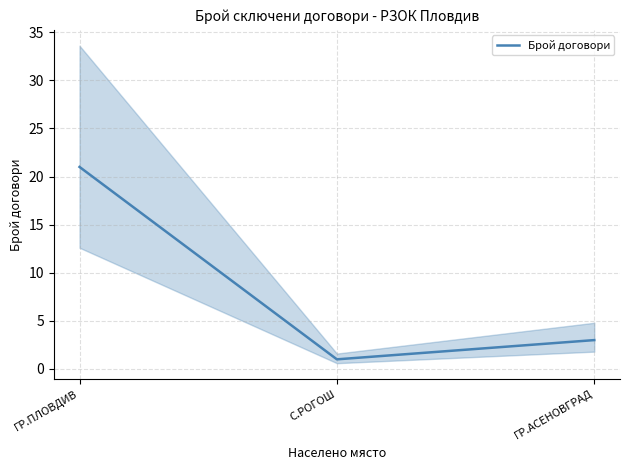

Reading right to left, transcribe all the data shown in this chart.

3	1	21